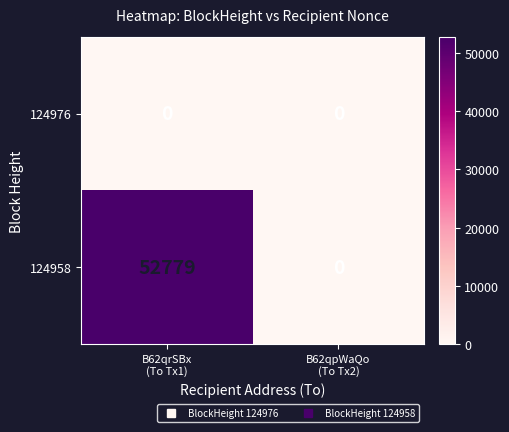

List the series in order of their overall mean, lowest first.

124976, 124958